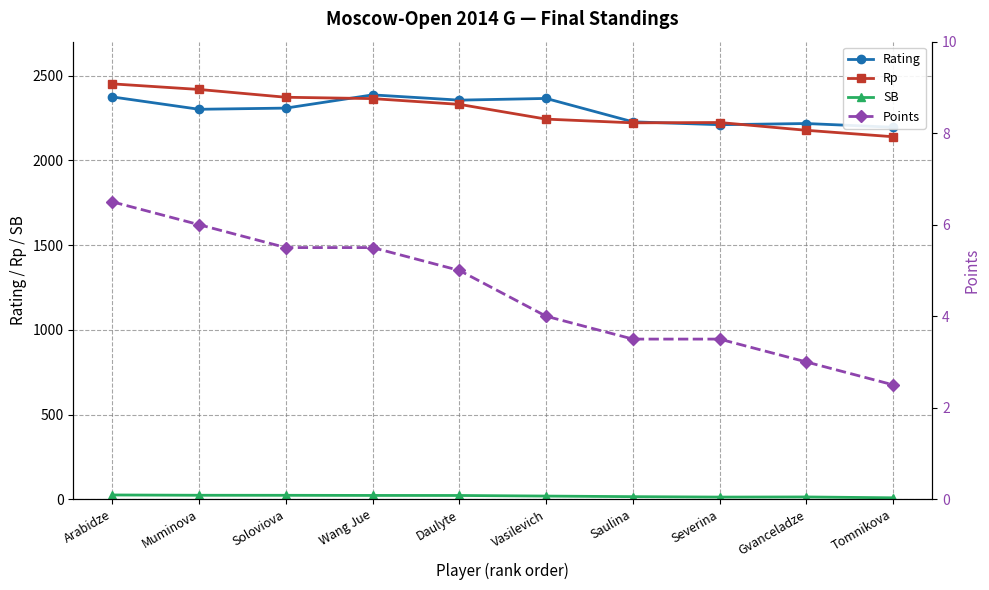

Where is SB nearest to the value 16?

Saulina